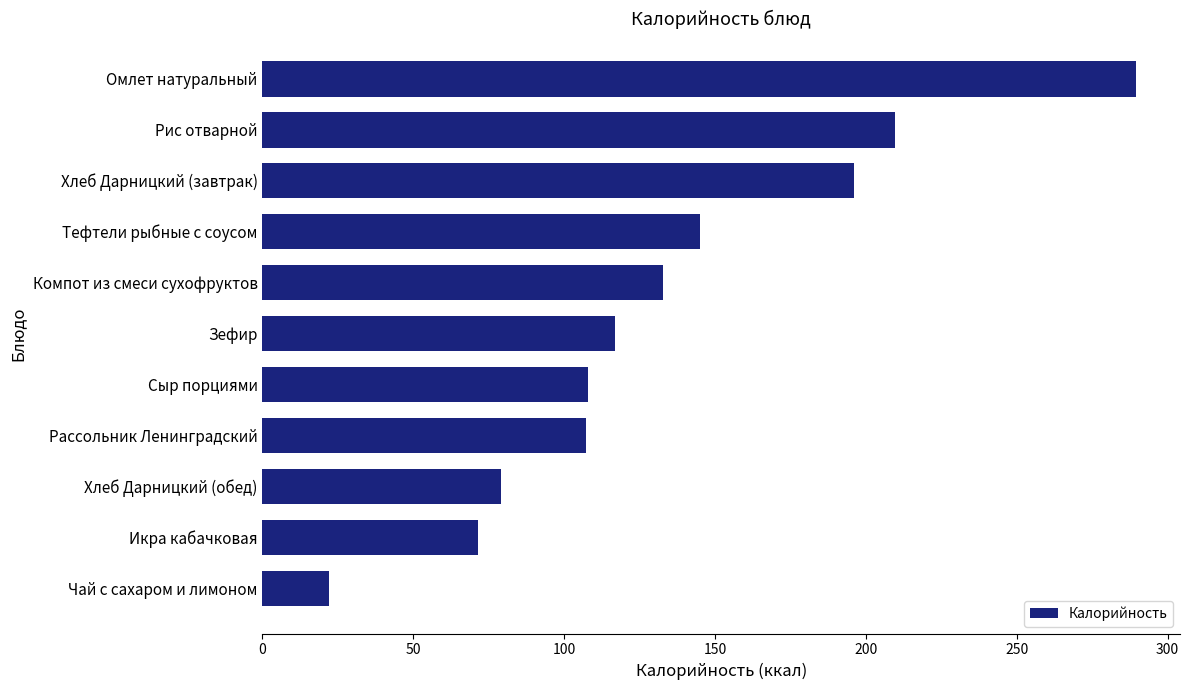

Between Омлет натуральный and Хлеб Дарницкий (завтрак), which is larger?

Омлет натуральный